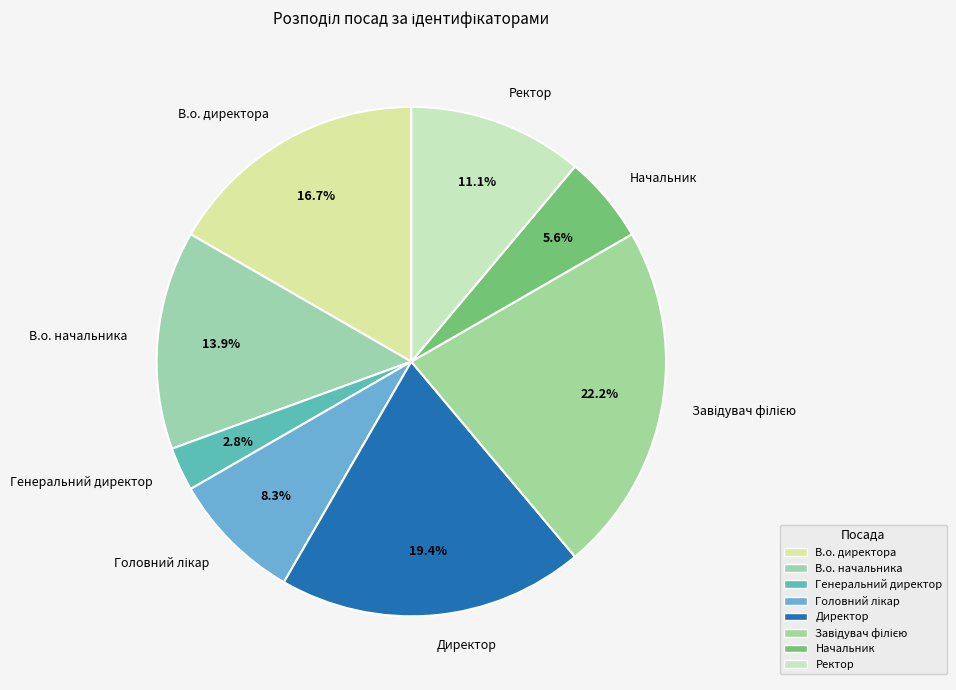

Is there any slice that represents more than half of the pie?

No